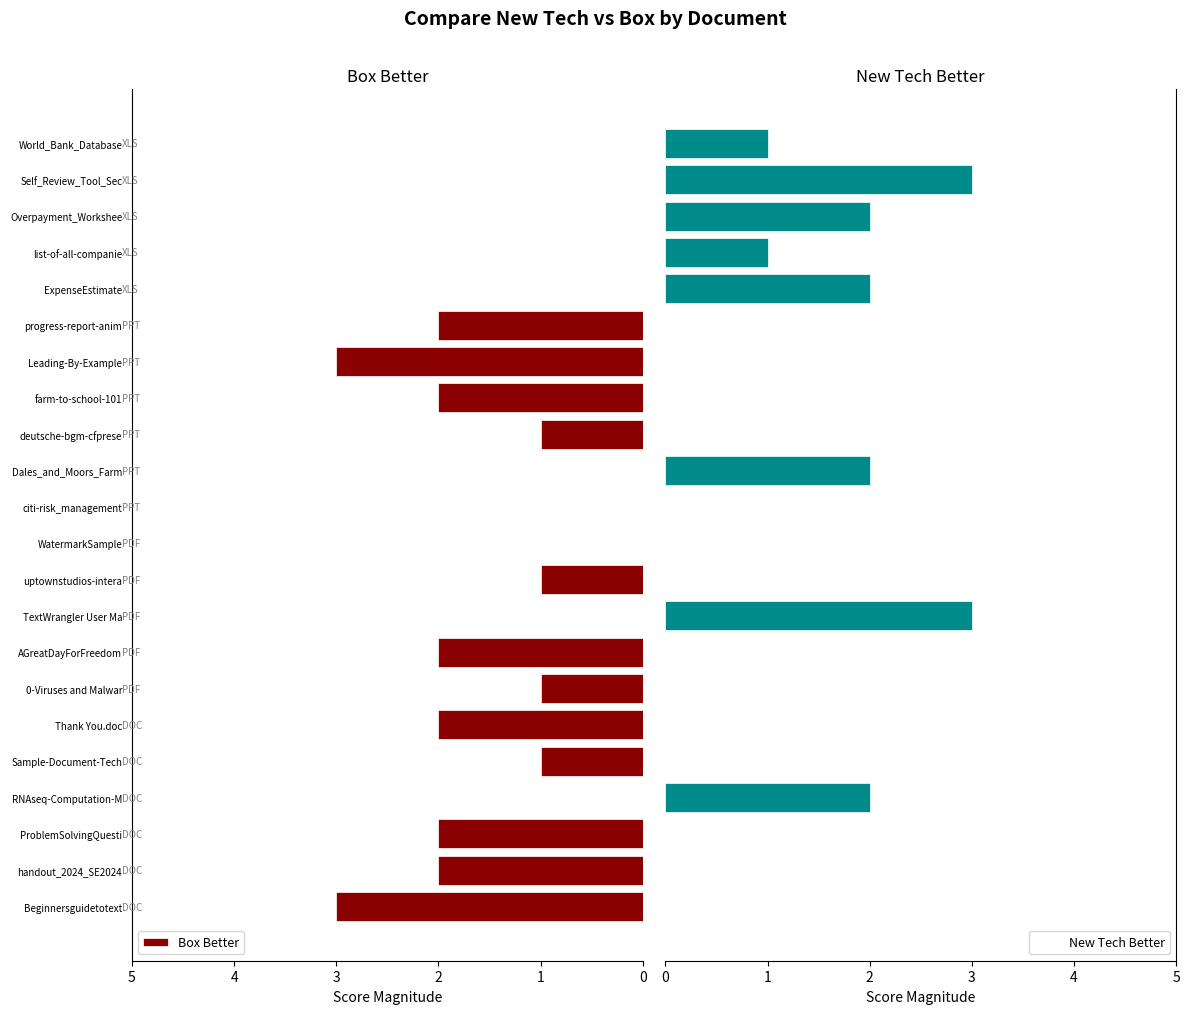

How many data points in Box Better are less than 1?

10